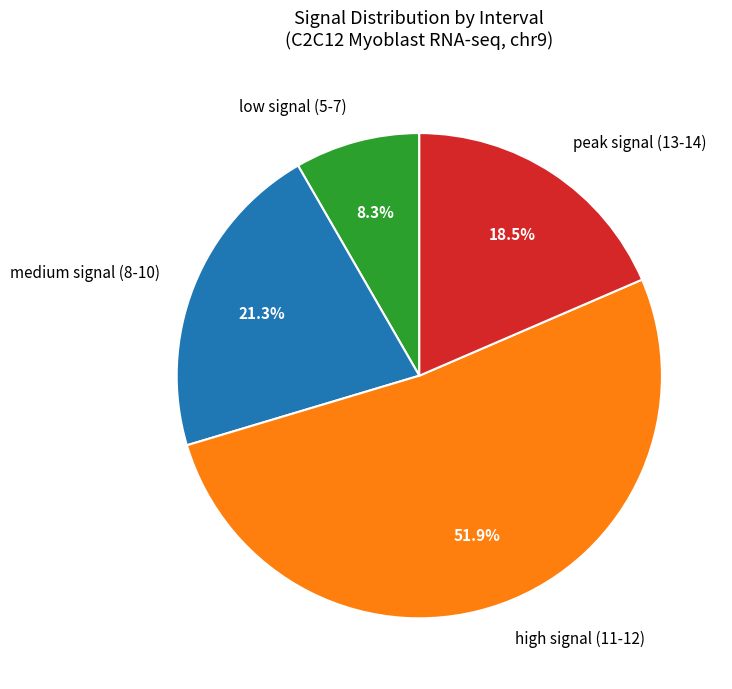

Do high signal (11-12) and low signal (5-7) together represent more than half of the pie?

Yes